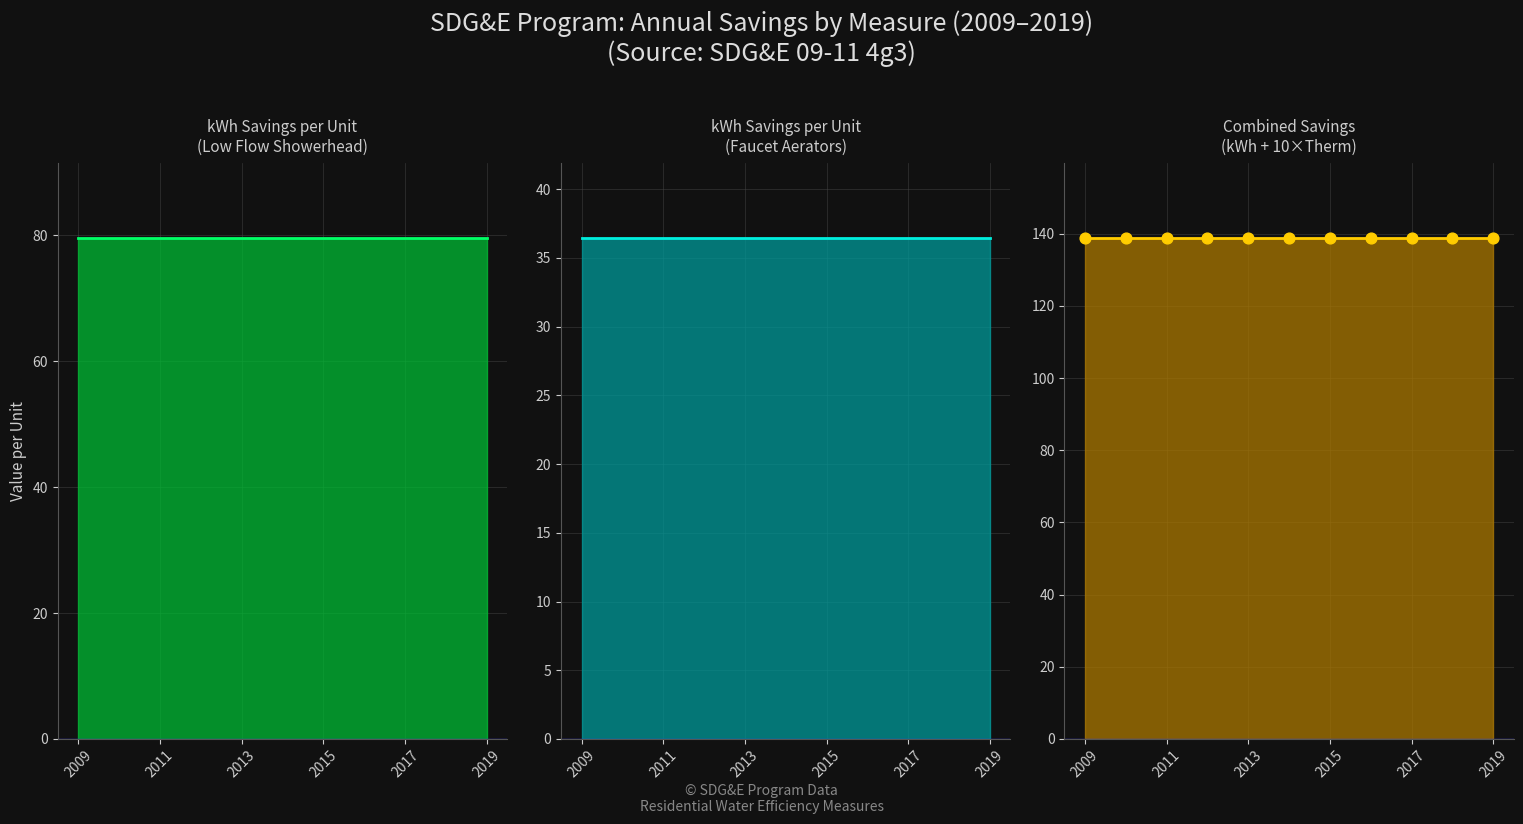

Is the value of Combined
Savings at 2015 greater than the value of kWh Savings
(Aerators) at 2017?

Yes